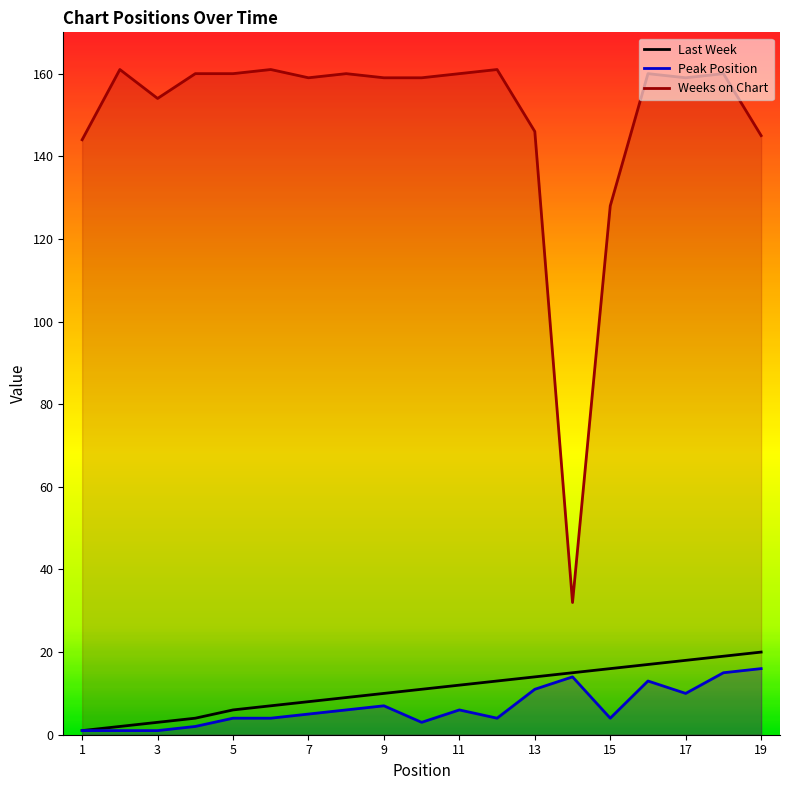

What is the minimum value for Peak Position?

1